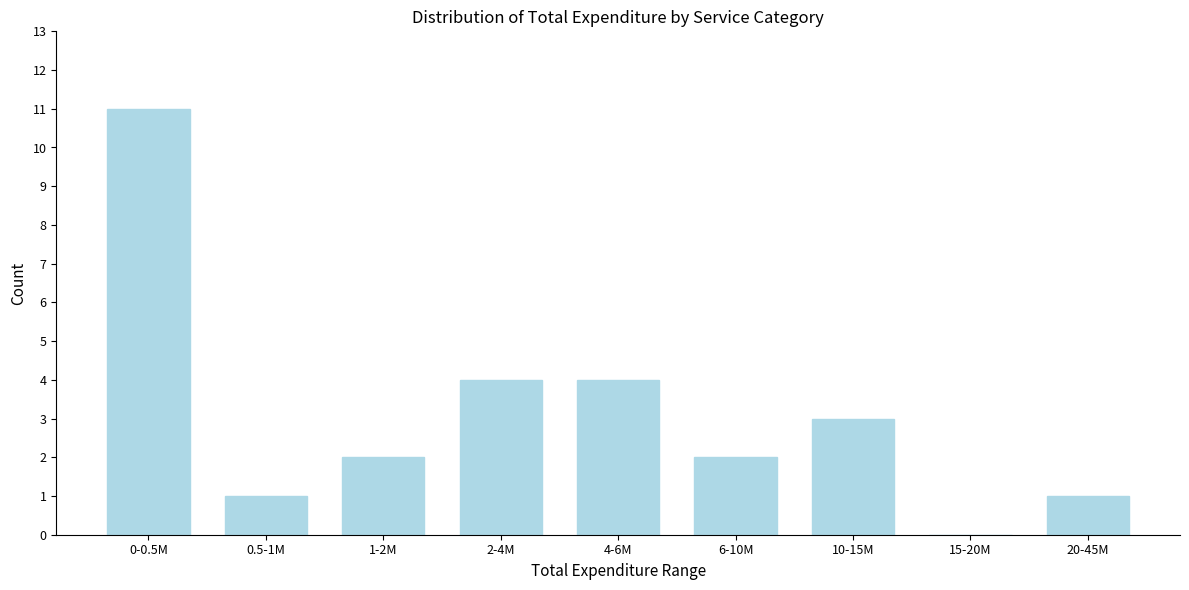

Reading left to right, list all the values displayed in this chart.

0-0.5M=11	0.5-1M=1	1-2M=2	2-4M=4	4-6M=4	6-10M=2	10-15M=3	15-20M=0	20-45M=1